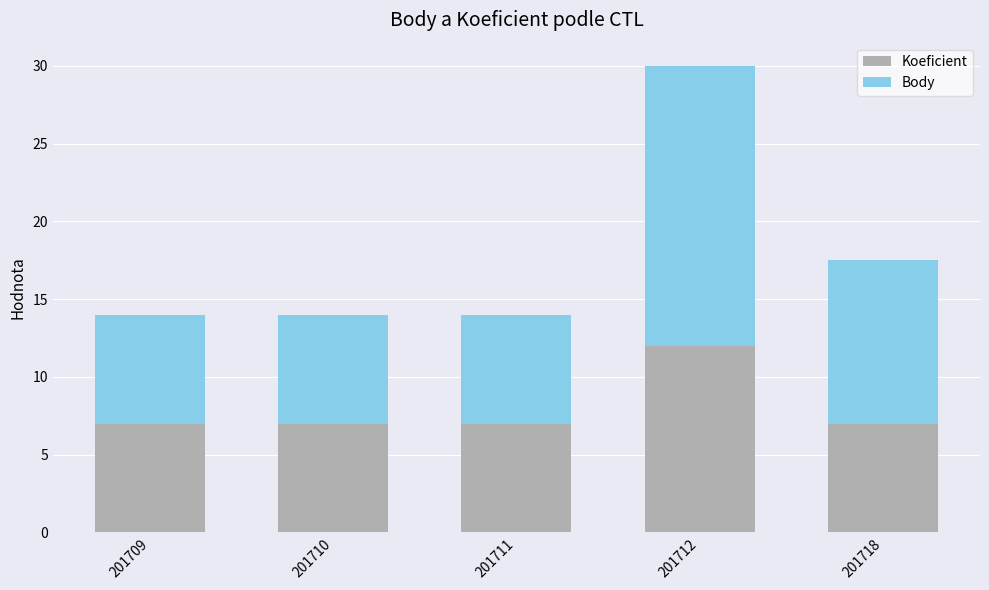

What are all the series names shown in the legend?

Koeficient, Body